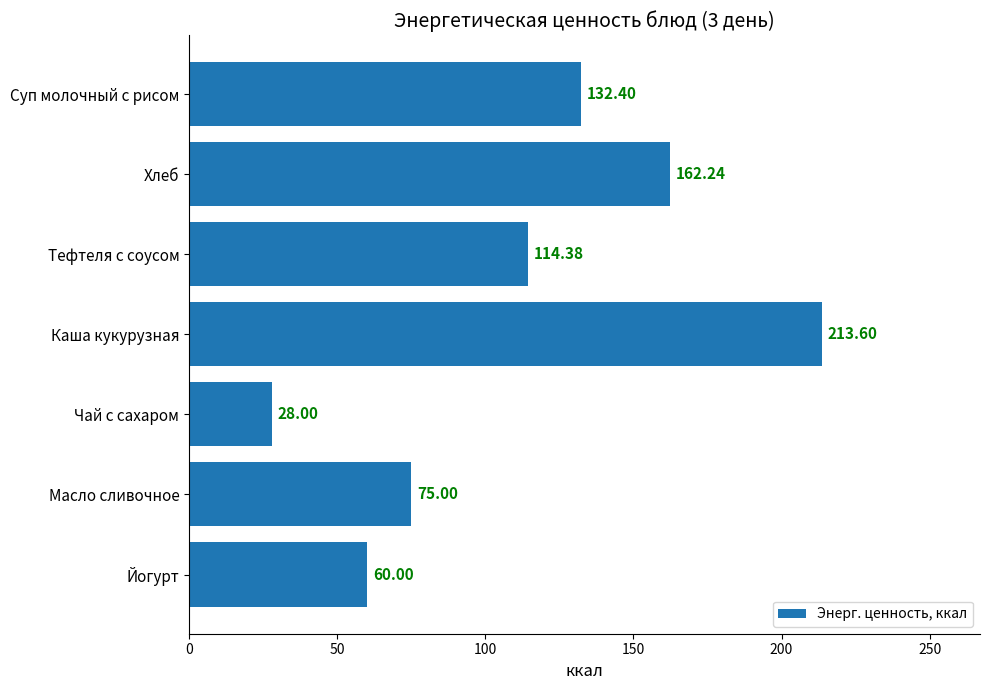

What is the difference between the maximum and minimum values?

185.6